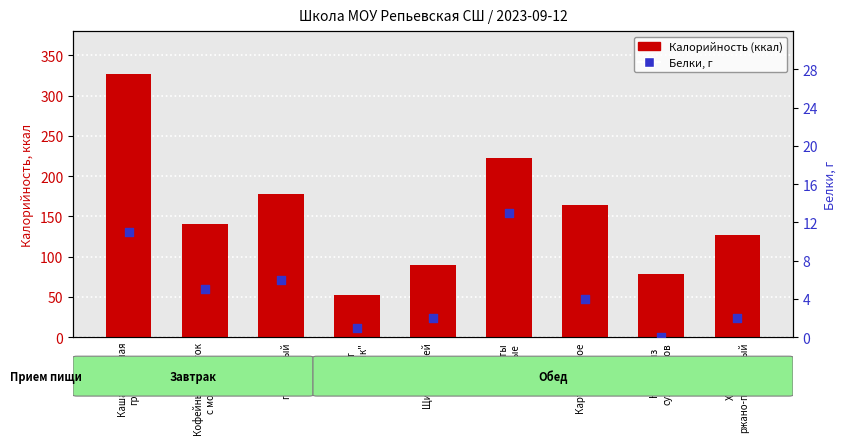

What are all the series names shown in the legend?

Калорийность (ккал), Белки, г